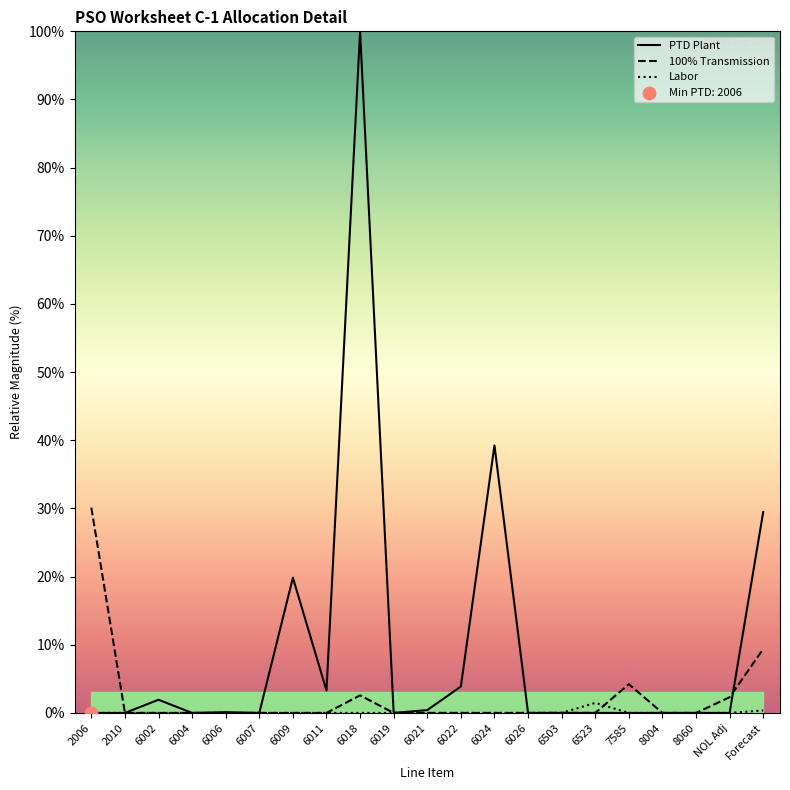

Which series contains the lowest Y value?

PTD Plant